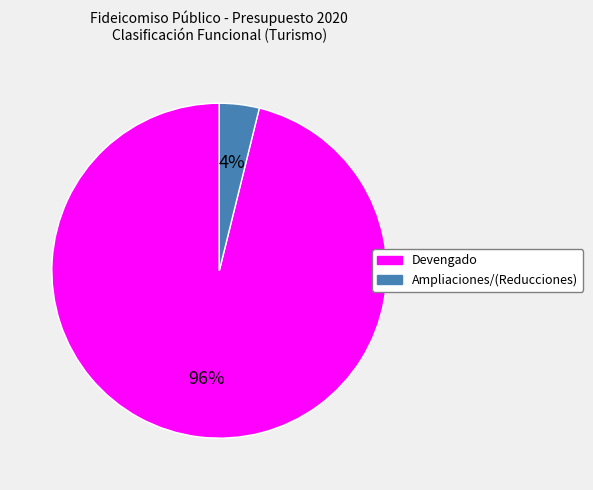

What percentage is the Ampliaciones/(Reducciones) slice, to the nearest percent?

4%